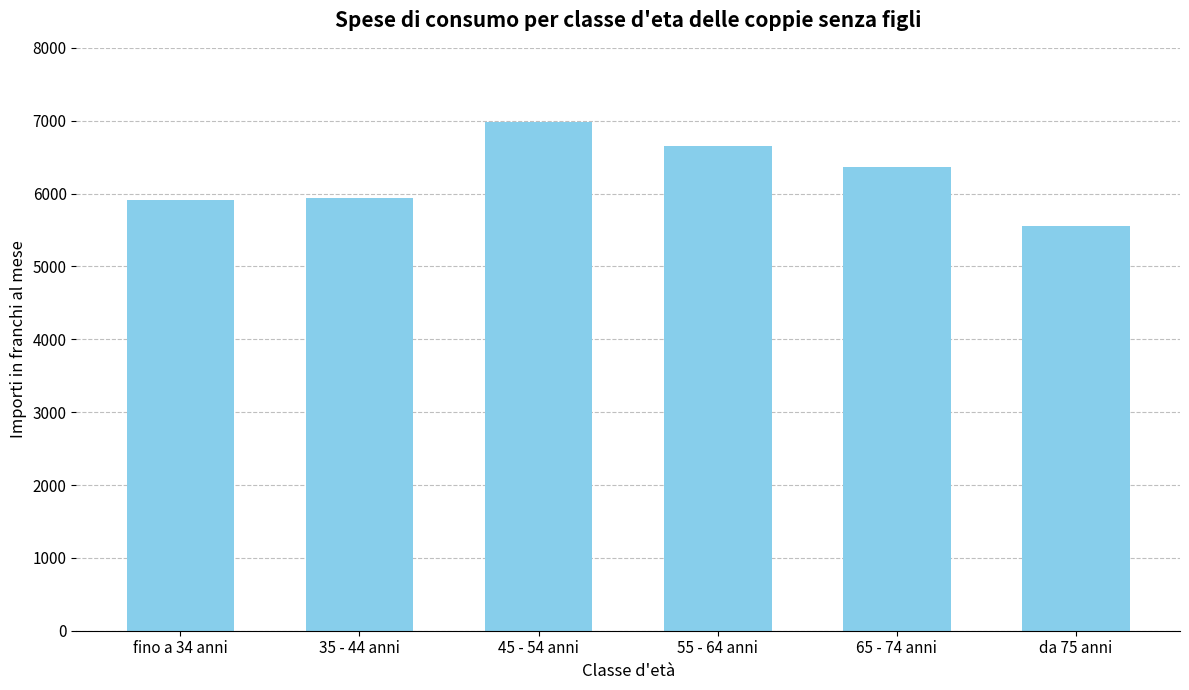

What is the sum of the values at 35 - 44 anni and 45 - 54 anni?

12924.3